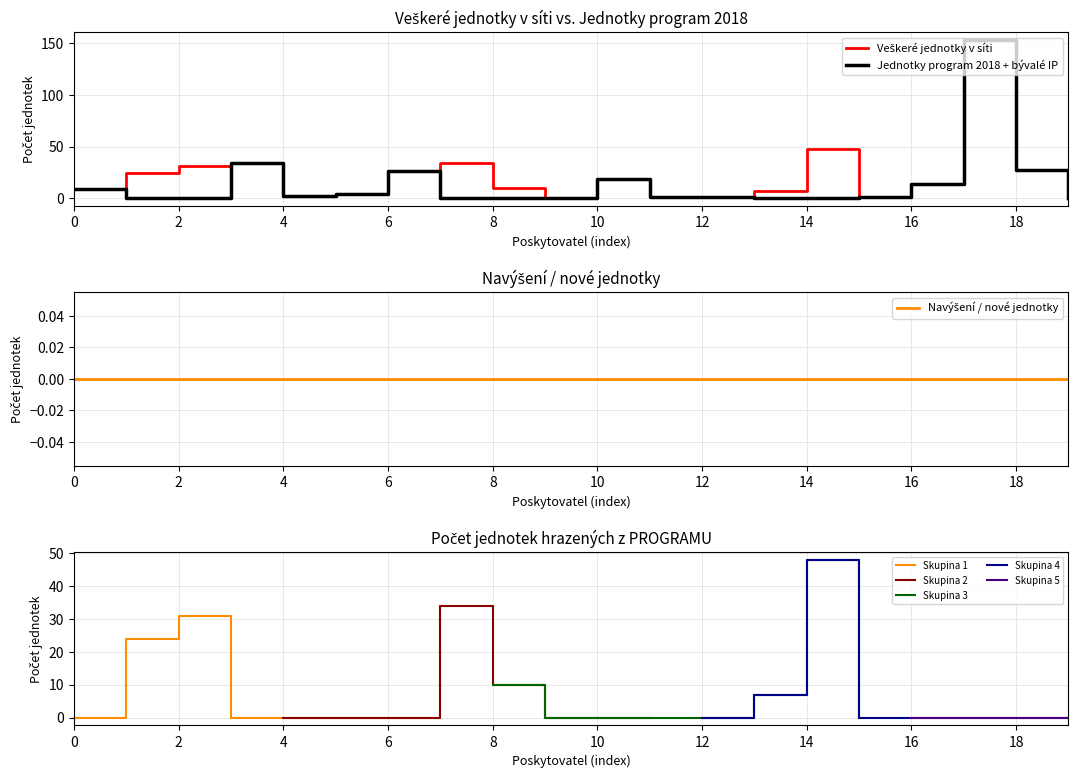

How many values in Jednotky program 2018 + bývalé IP are above zero?

14